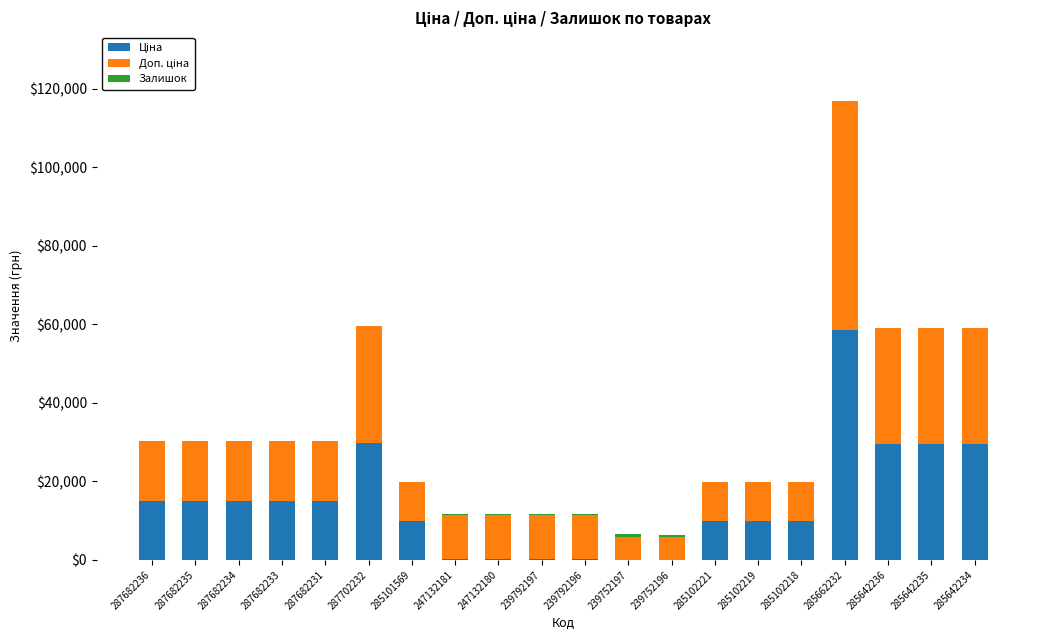

At which category is the sum across all series the highest?

285662232